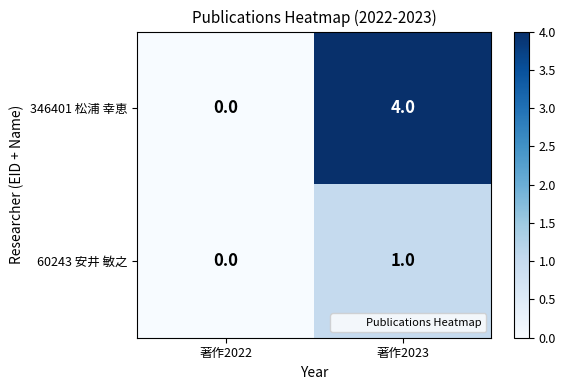

What is the sum of all 346401 松浦 幸恵 values?

4